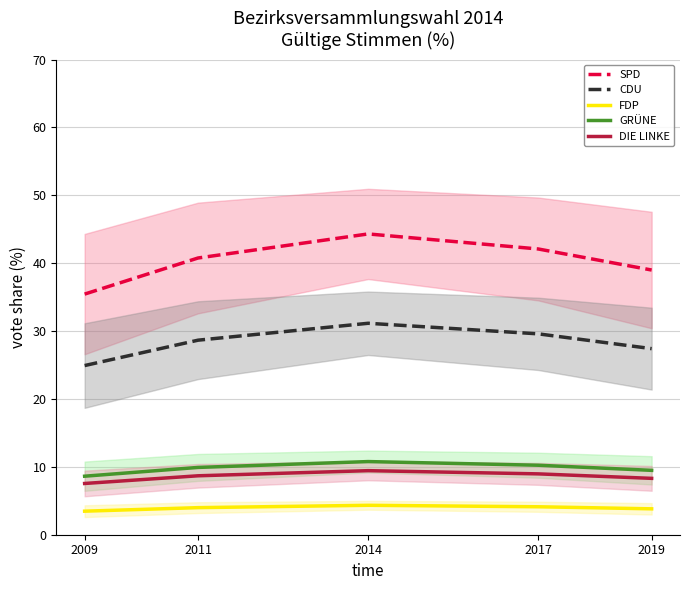

Does the chart display data point markers on the line(s)?

No